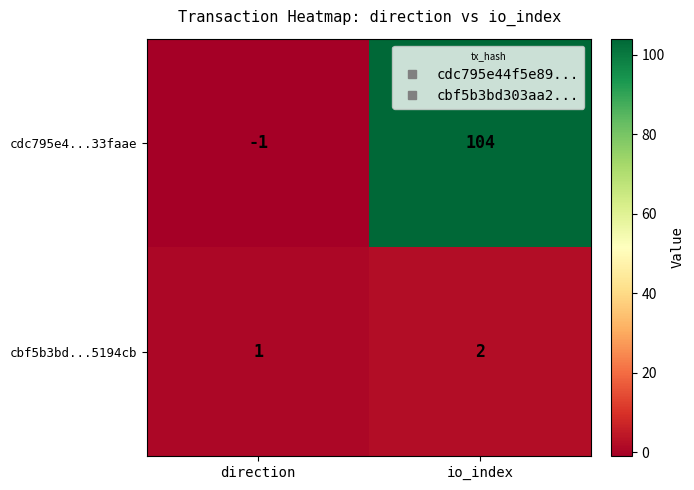

Which series has the largest total across all categories?

cdc795e4...33faae